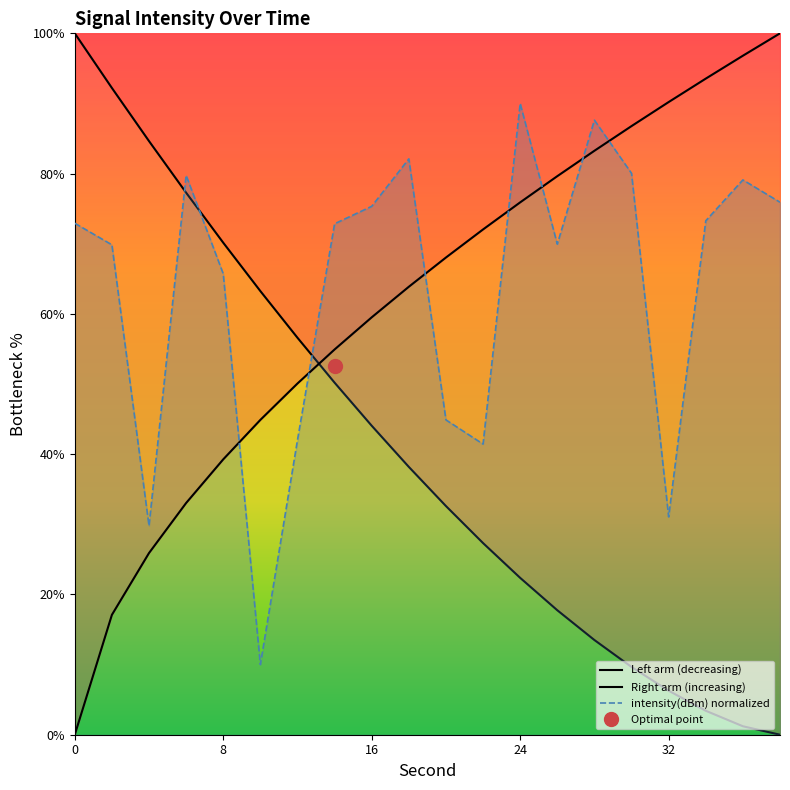

What is the change in value from 10 to 18?

+72.1